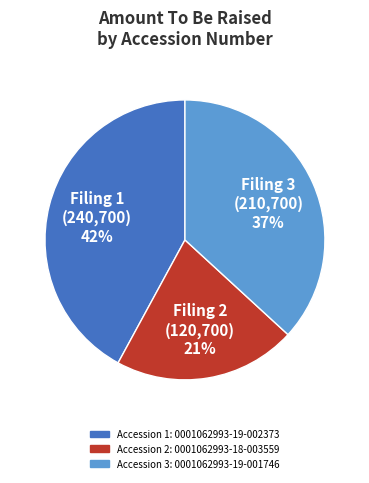

Does any single category account for the majority?

No